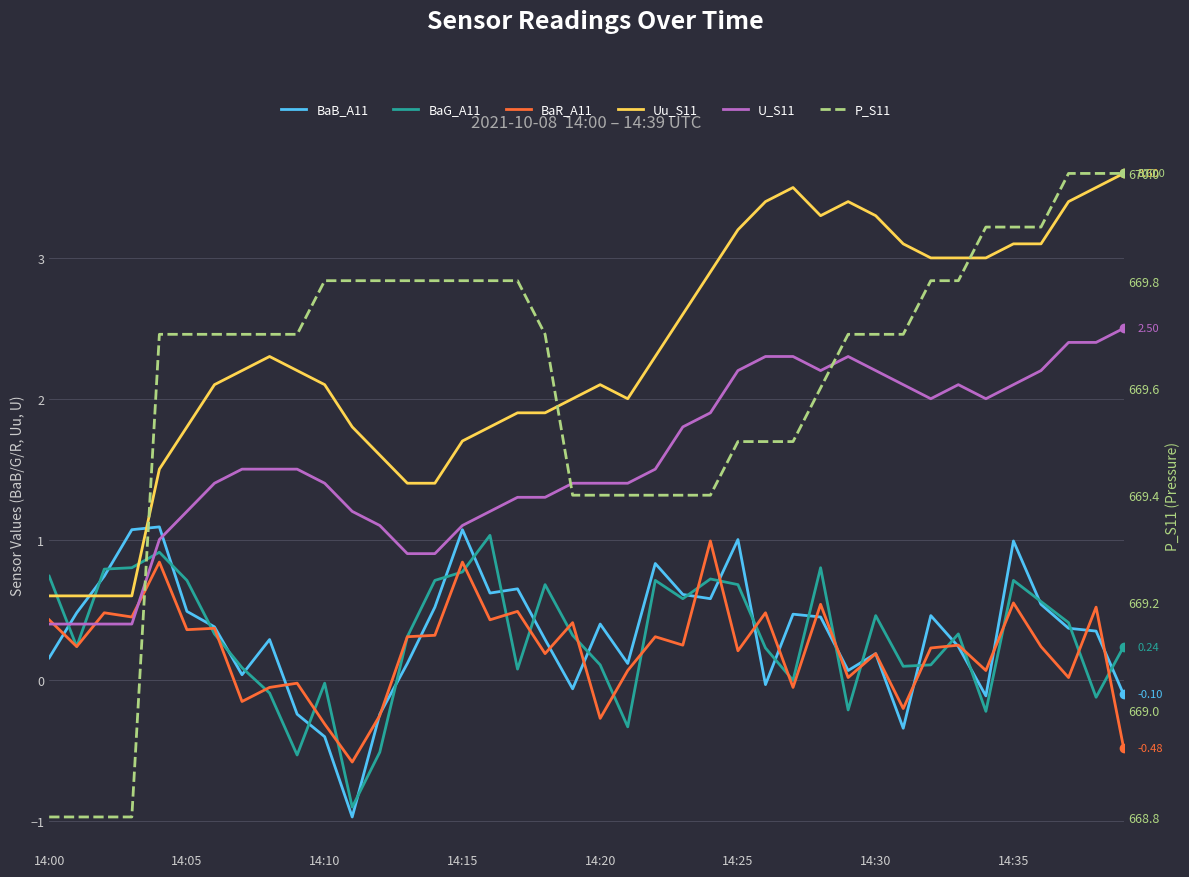

True or false: Uu_S11 and BaR_A11 intersect in this chart.

False